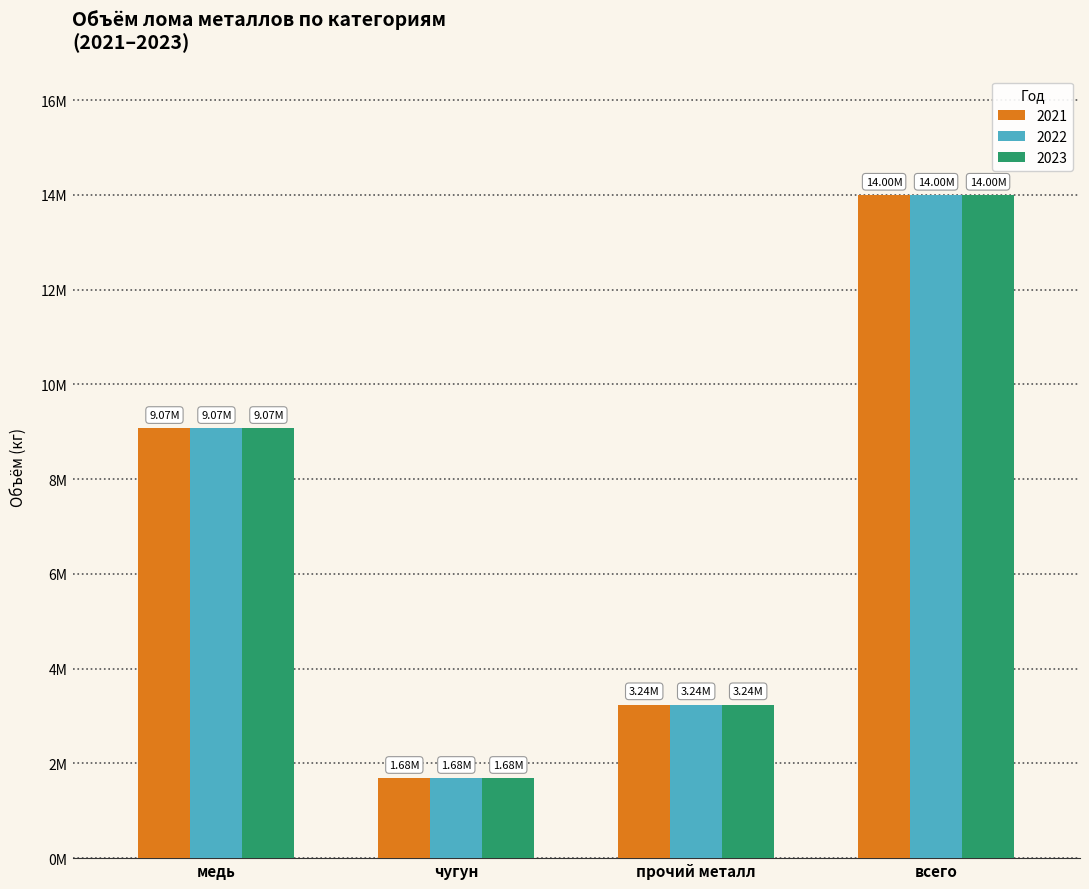

Reading right to left, what are all the values shown in this chart?

2021: 13996800	3240000	1684800	9072000
2022: 13996800	3240000	1684800	9072000
2023: 13996800	3240000	1684800	9072000